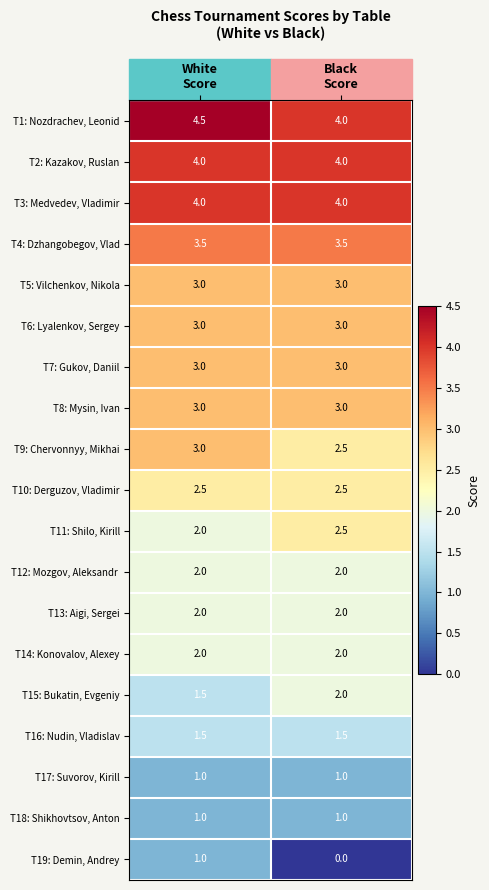

At how many categories does at least one series exceed 0?

2